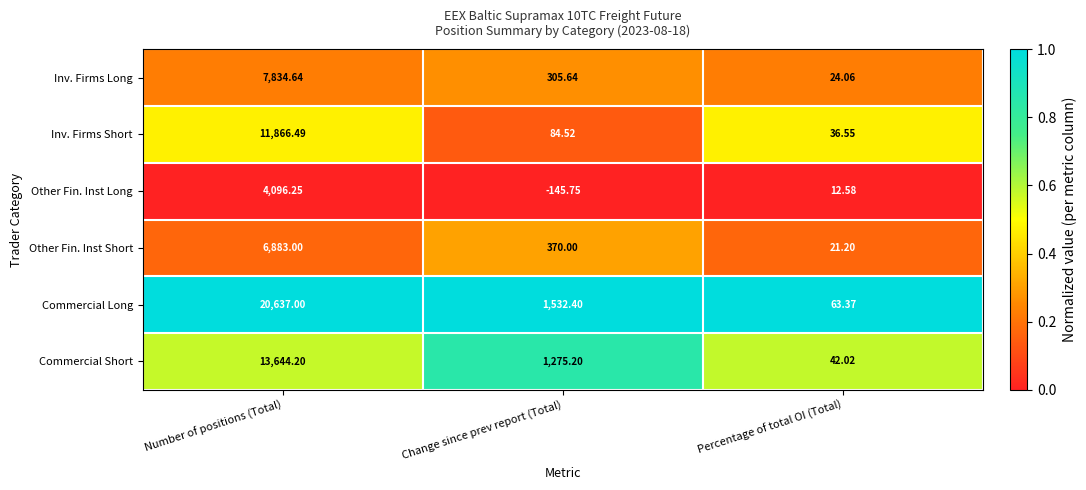

At which label does Inv. Firms Short reach its minimum?

Percentage of total OI (Total)